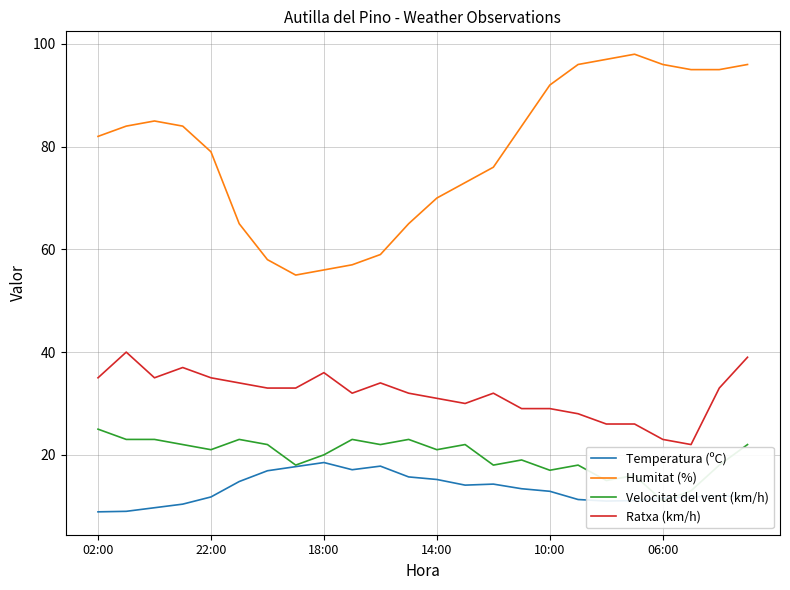

True or false: Ratxa (km/h) and Temperatura (ºC) cross at least once.

False